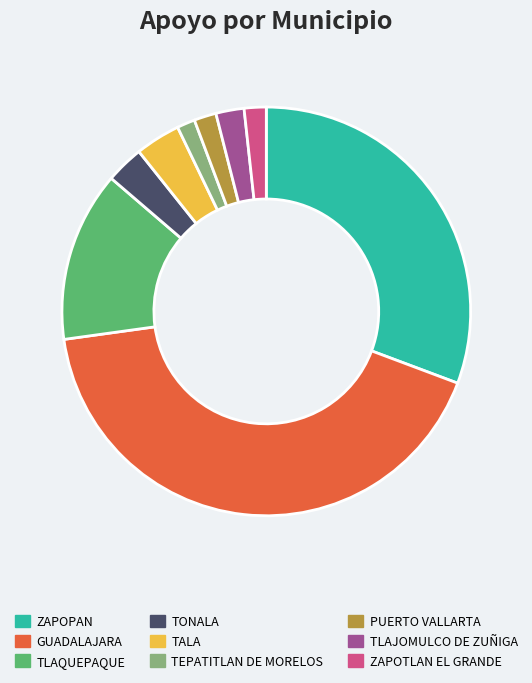

What is the largest slice in the pie chart?

GUADALAJARA